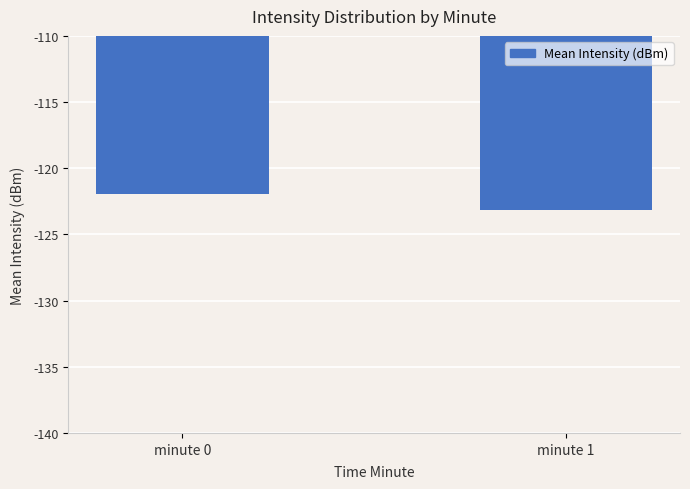

The value at minute 0 is -122.0. True or false?

True